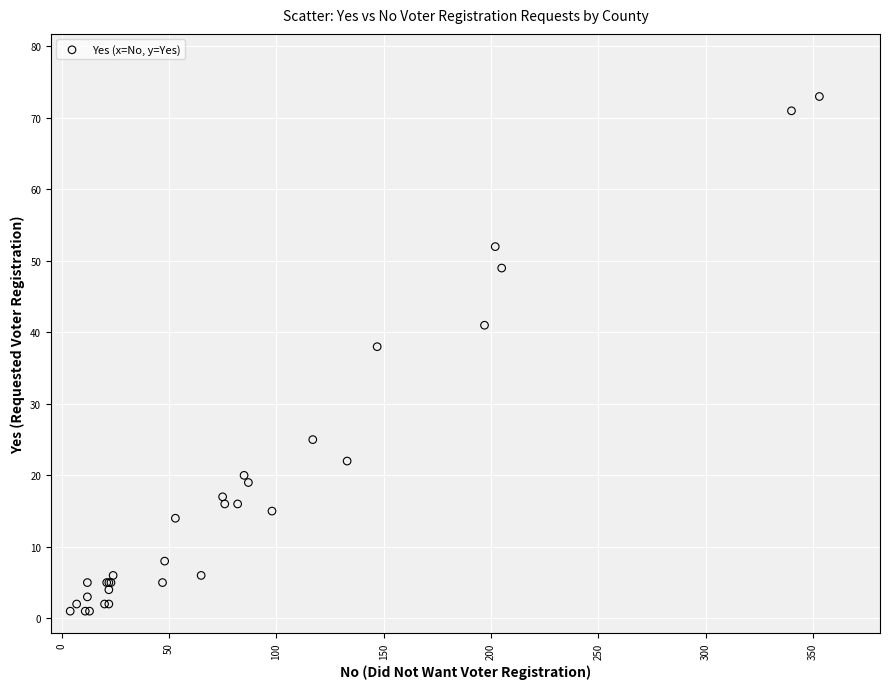

What Y value in the scatter plot is closest to 37?

38